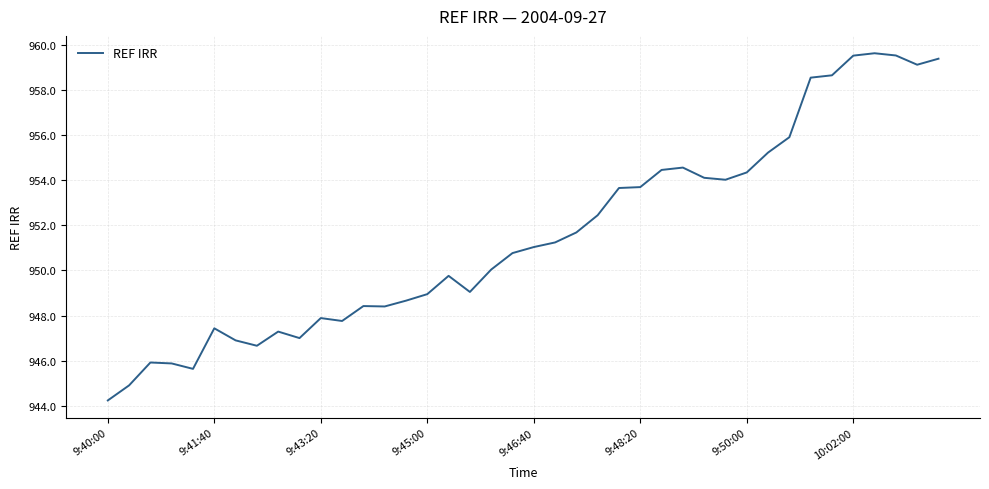

What is the greatest value displayed?

959.6